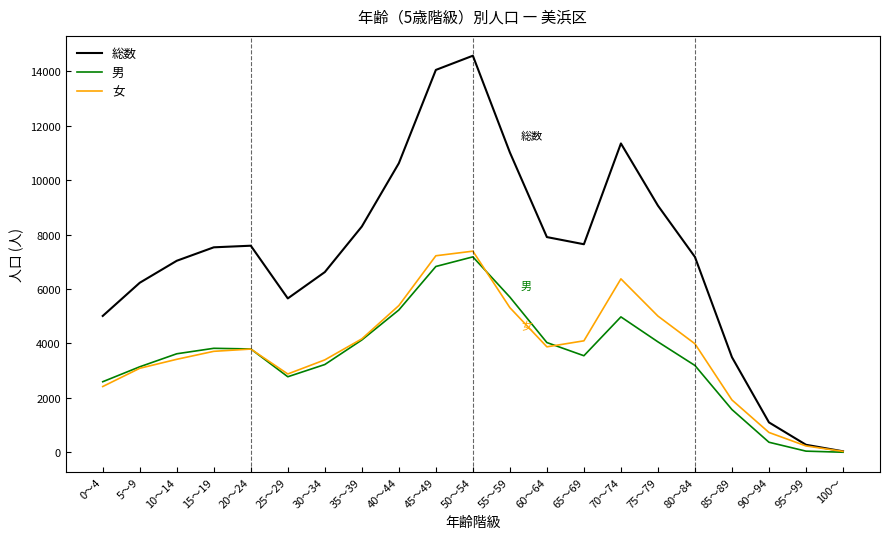

The 男 series shows 1623 at 70～74. True or false?

False